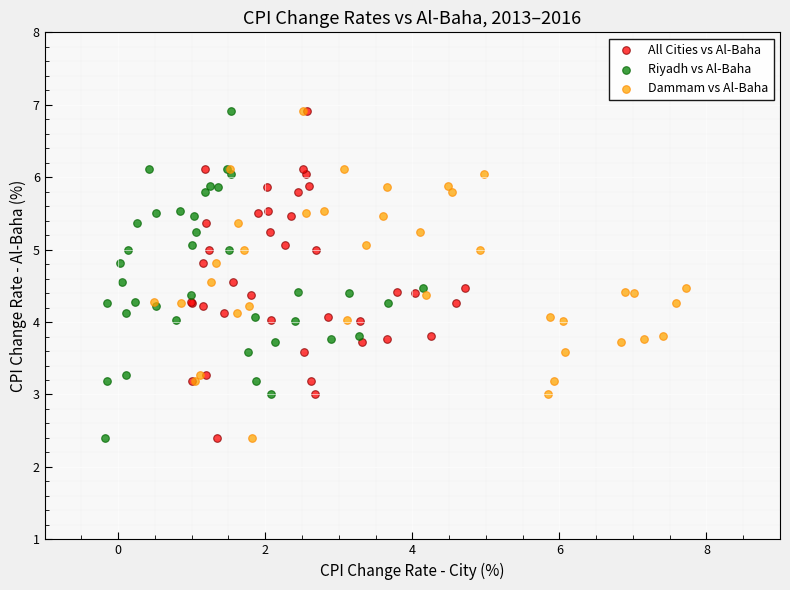

What are all the series names shown in the legend?

All Cities vs Al-Baha, Riyadh vs Al-Baha, Dammam vs Al-Baha